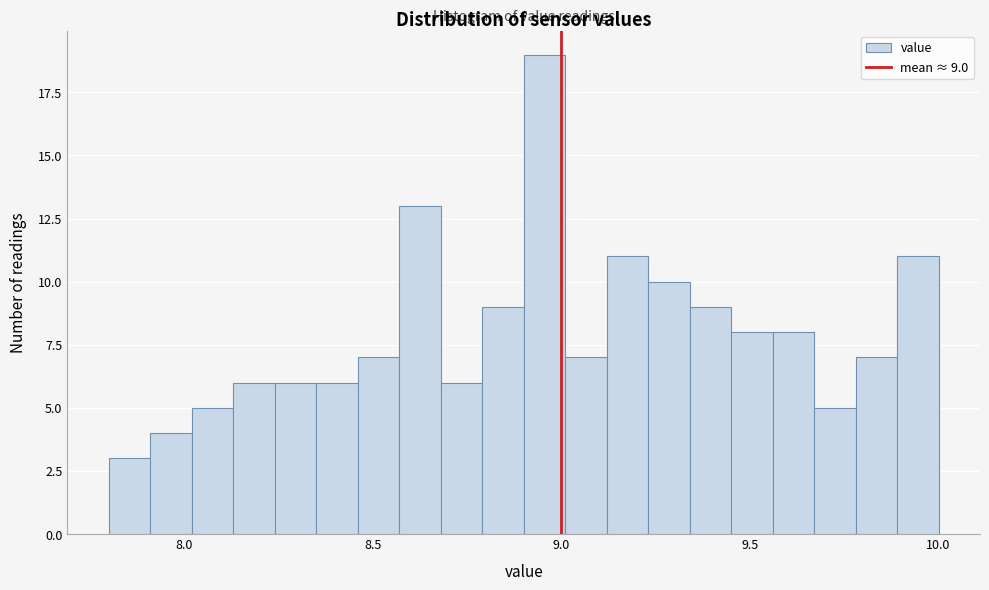

Around what value on the x-axis is the tallest bar? Give the approximate position of its centre, as read against the axis.

8.95